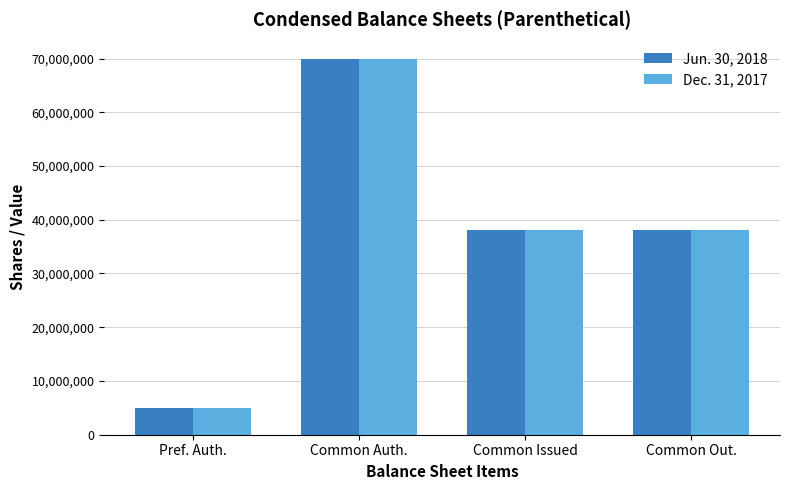

Count the number of data series in this chart.

2